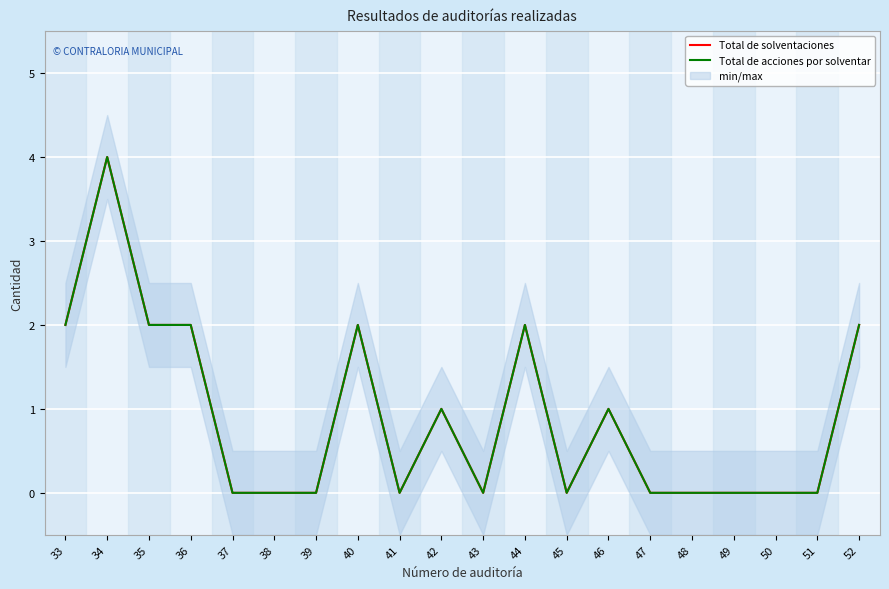

Rank the series by their maximum value, from lowest to highest.

Total de solventaciones, Total de acciones por solventar